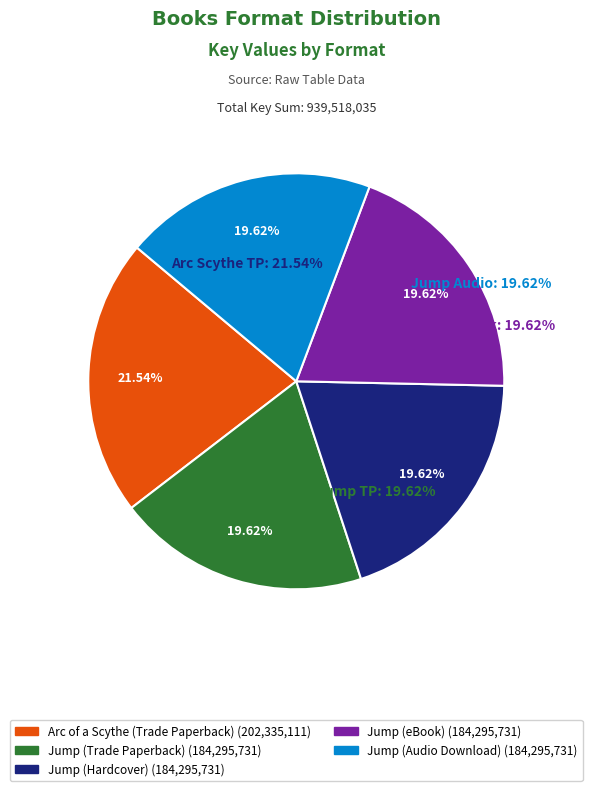

Approximately how many times larger is the value at Jump (Hardcover) compared to Arc of a Scythe (Trade Paperback)?

0.9